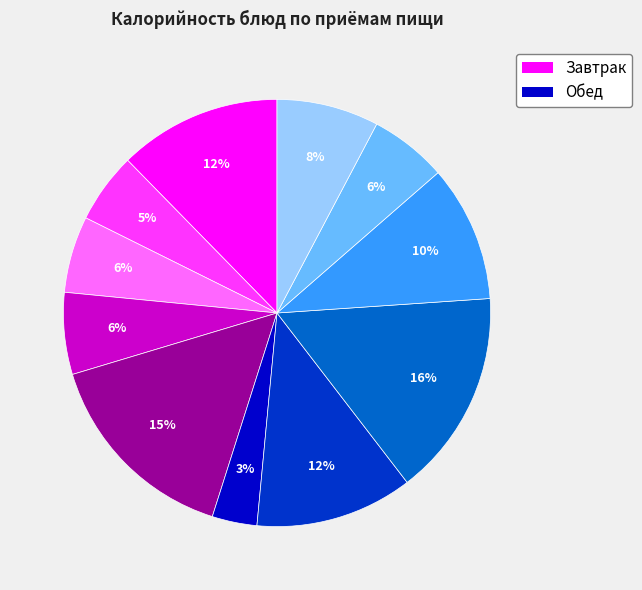

Does any single category account for the majority?

No